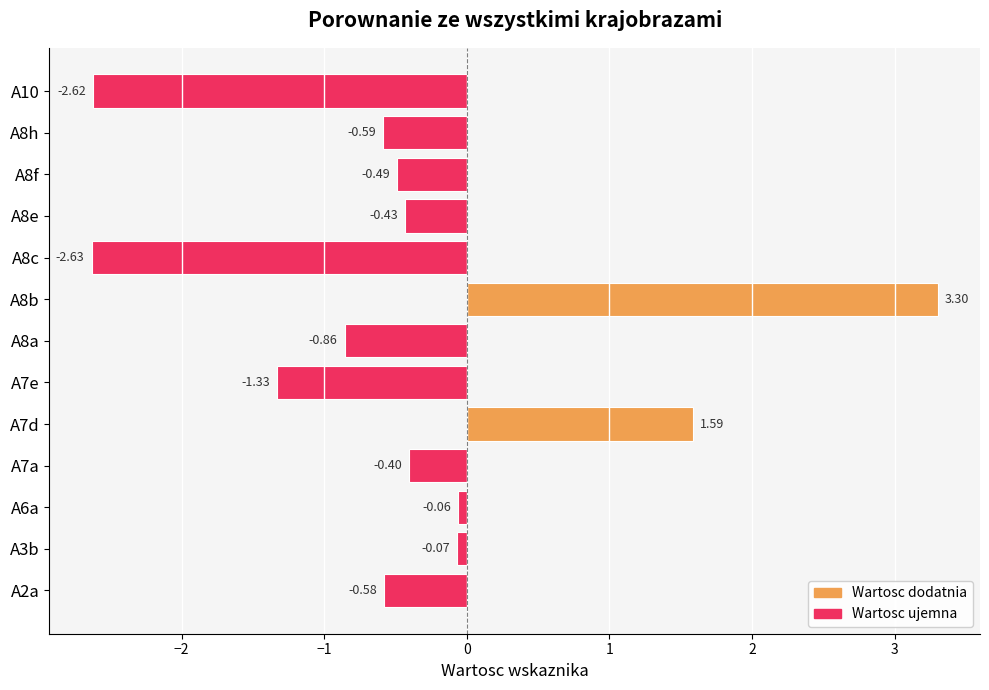

List the labels in order of value, largest first.

A8b, A7d, A6a, A3b, A7a, A8e, A8f, A2a, A8h, A8a, A7e, A10, A8c